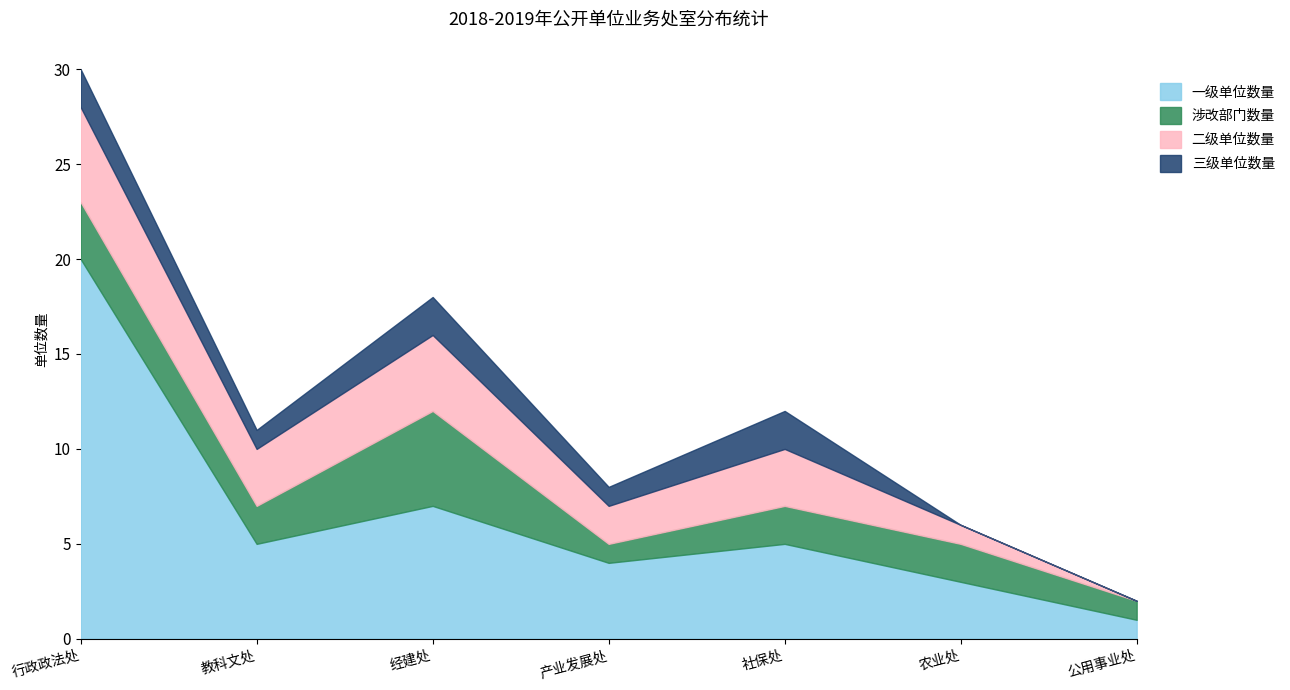

How many lines are shown in the chart?

4